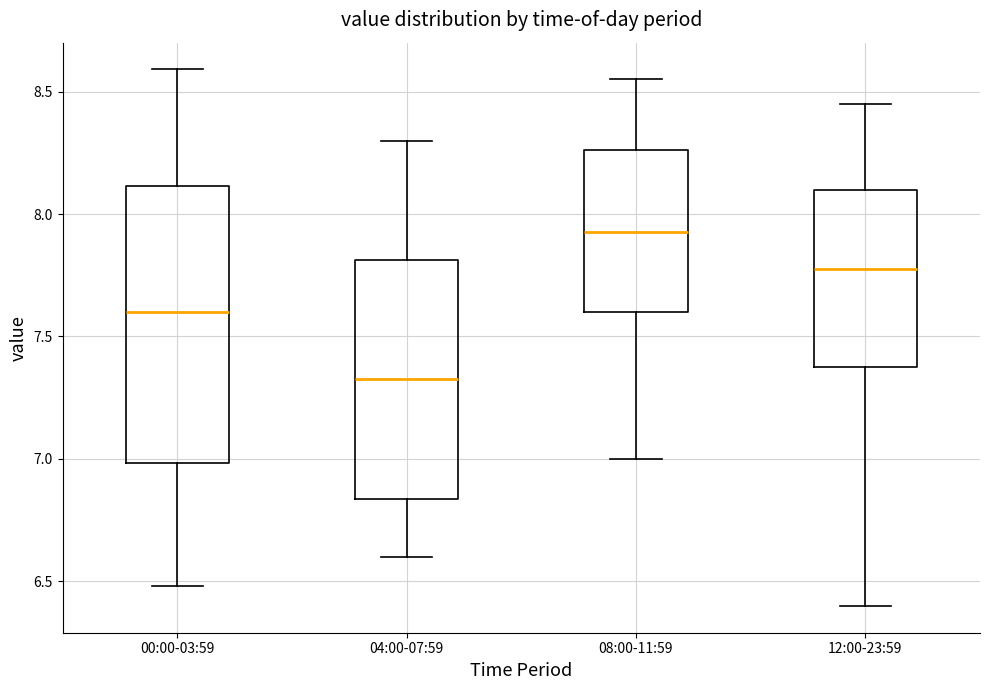

Comparing the boxes themselves (not the whiskers), which one is the tallest?

00:00-03:59